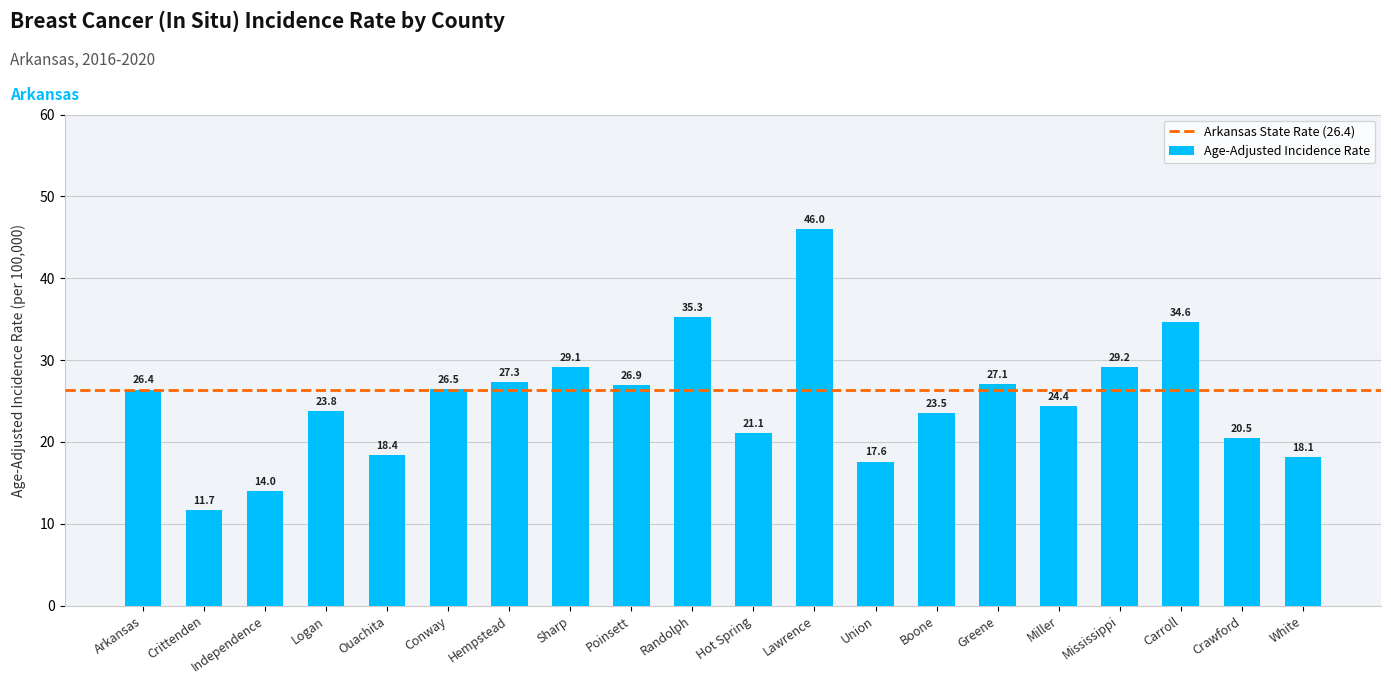

Are the bars grouped side by side (vs. stacked)?

No